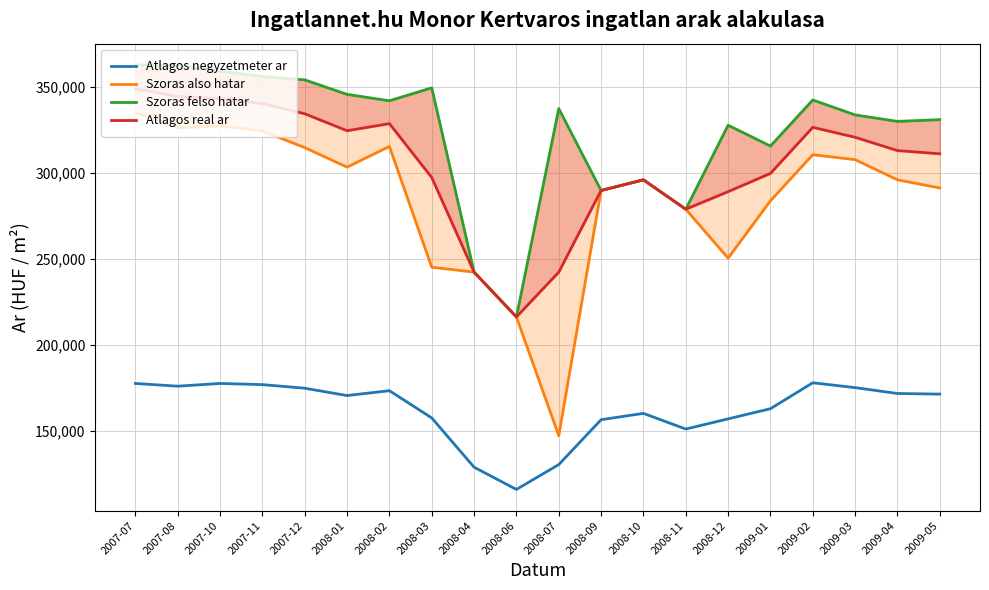

What position from the left is 2008-10?

13